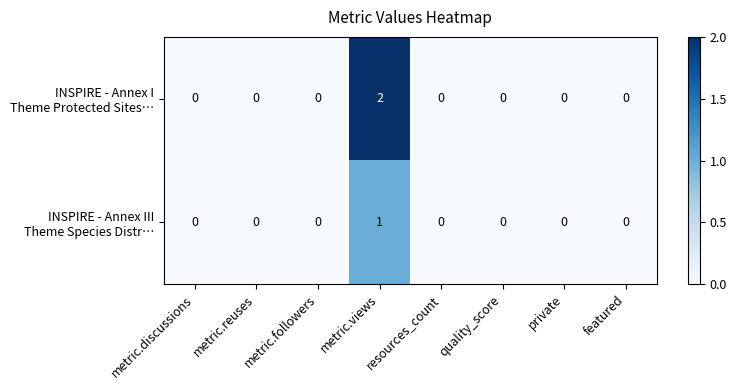

At how many categories does at least one series exceed 1?

1